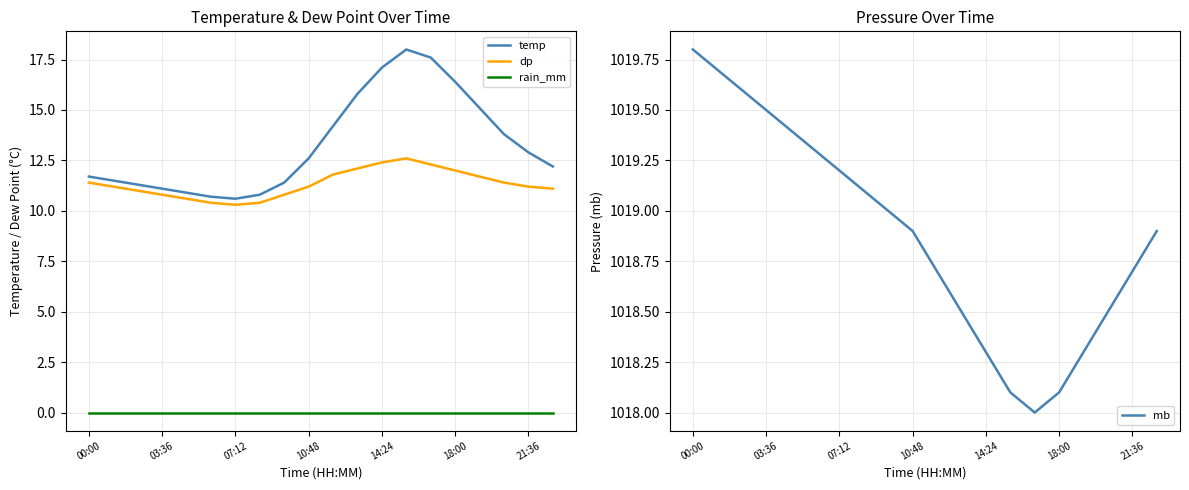

Reading left to right, what are all the values shown in this chart?

temp: 11.7	11.5	11.3	11.1	10.9	10.7	10.6	10.8	11.4	12.6	14.2	15.8	17.1	18.0	17.6	16.4	15.1	13.8	12.9	12.2
dp: 11.4	11.2	11.0	10.8	10.6	10.4	10.3	10.4	10.8	11.2	11.8	12.1	12.4	12.6	12.3	12.0	11.7	11.4	11.2	11.1
rain_mm: 0.0	0.0	0.0	0.0	0.0	0.0	0.0	0.0	0.0	0.0	0.0	0.0	0.0	0.0	0.0	0.0	0.0	0.0	0.0	0.0
mb: 1019.8	1019.7	1019.6	1019.5	1019.4	1019.3	1019.2	1019.1	1019.0	1018.9	1018.7	1018.5	1018.3	1018.1	1018.0	1018.1	1018.3	1018.5	1018.7	1018.9